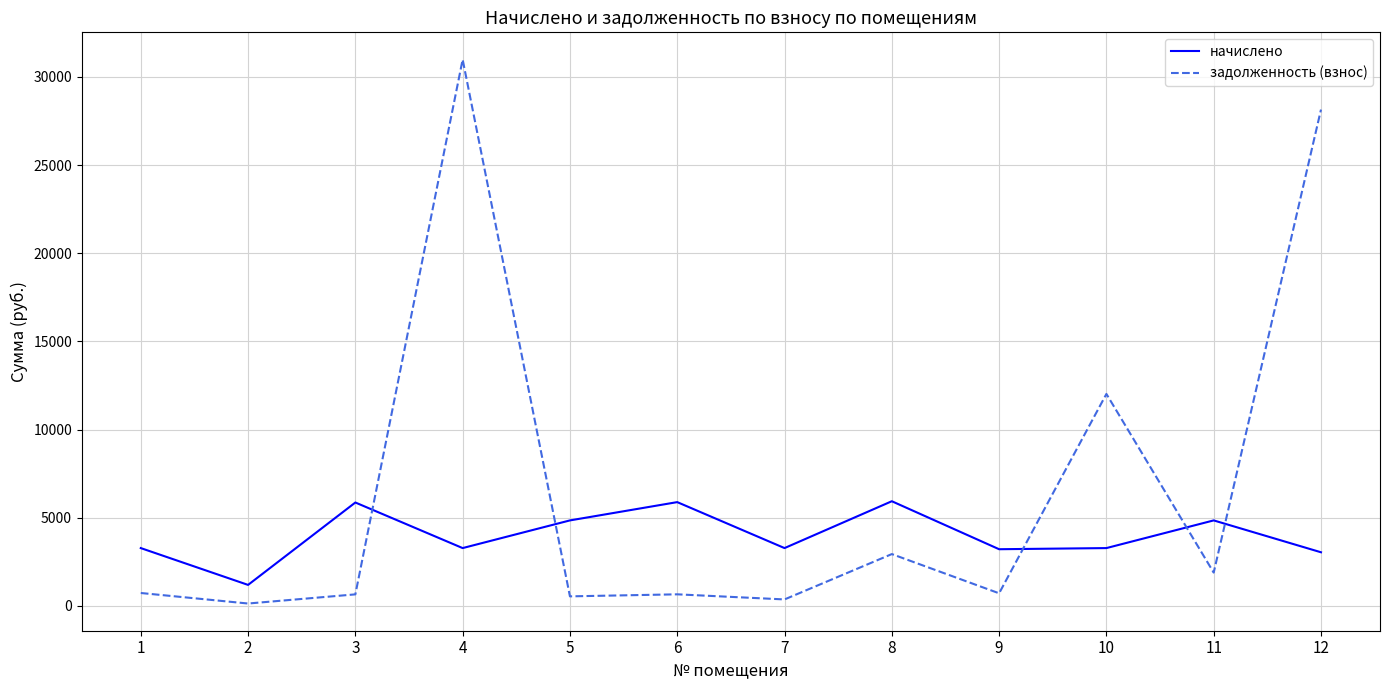

At which category is the sum across all series the highest?

4